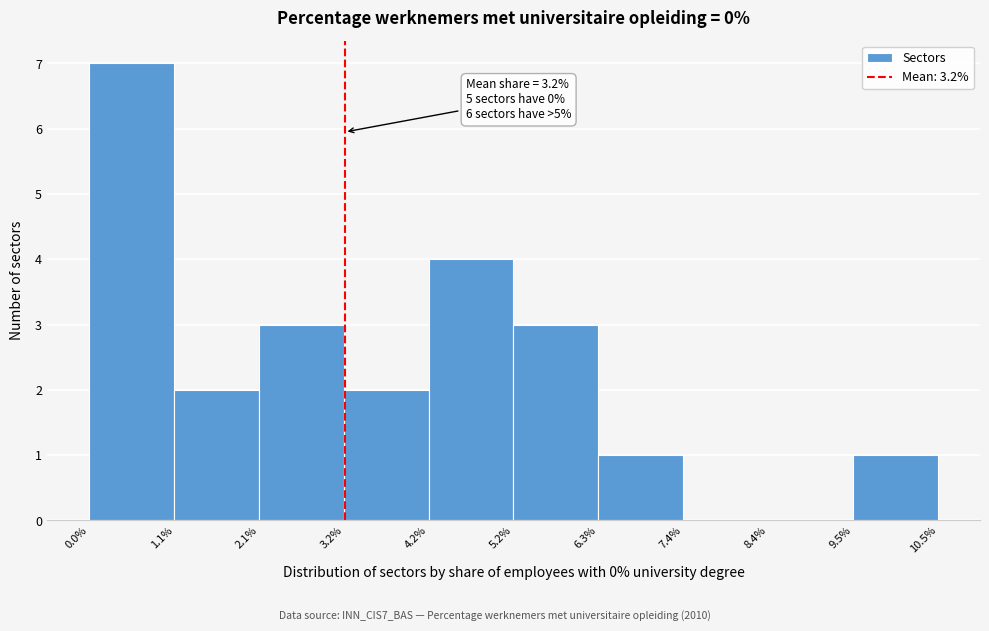

Which range on the x-axis has the tallest bar?

0.0% to 1.1%